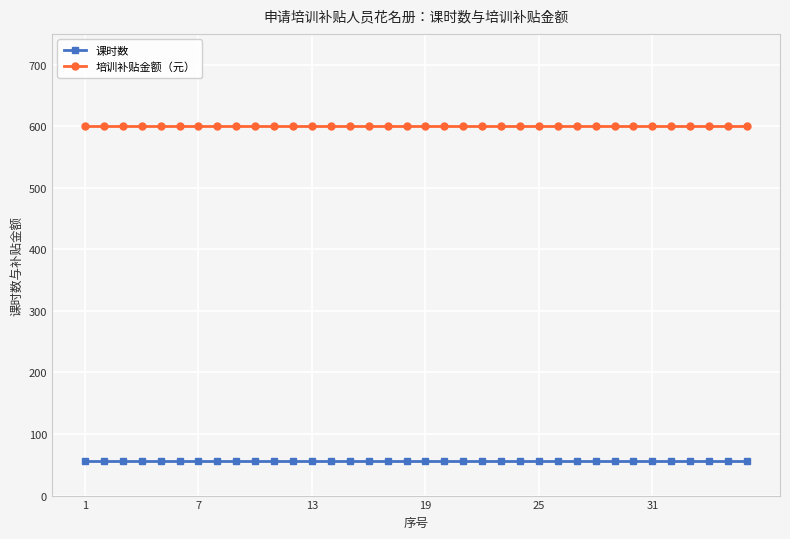

Rank the series by their maximum value, from highest to lowest.

培训补贴金额（元）, 课时数